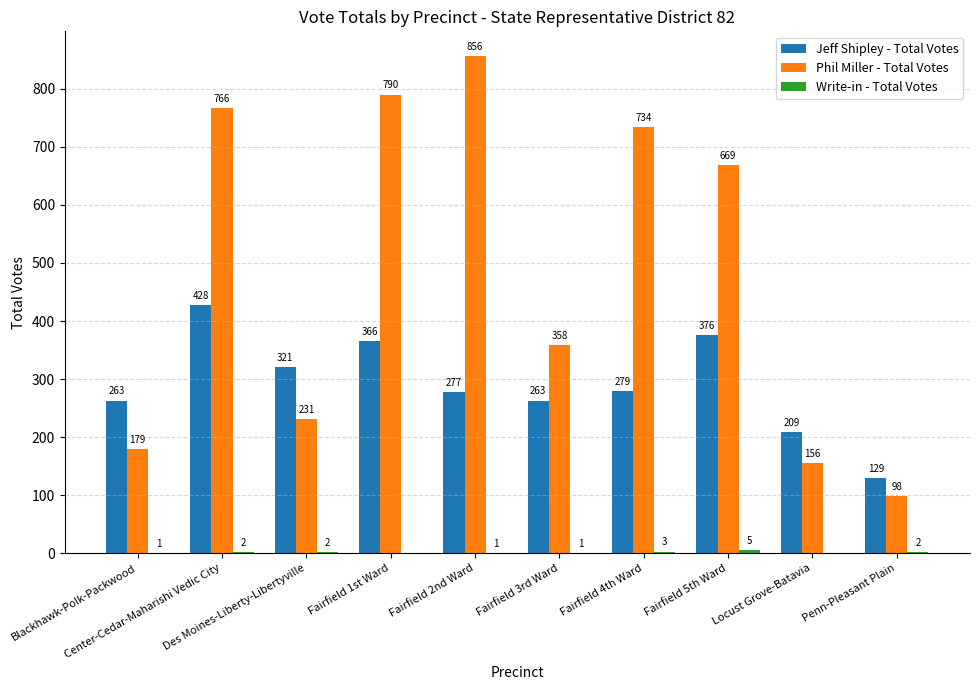

Which series has the largest total across all categories?

Phil Miller - Total Votes